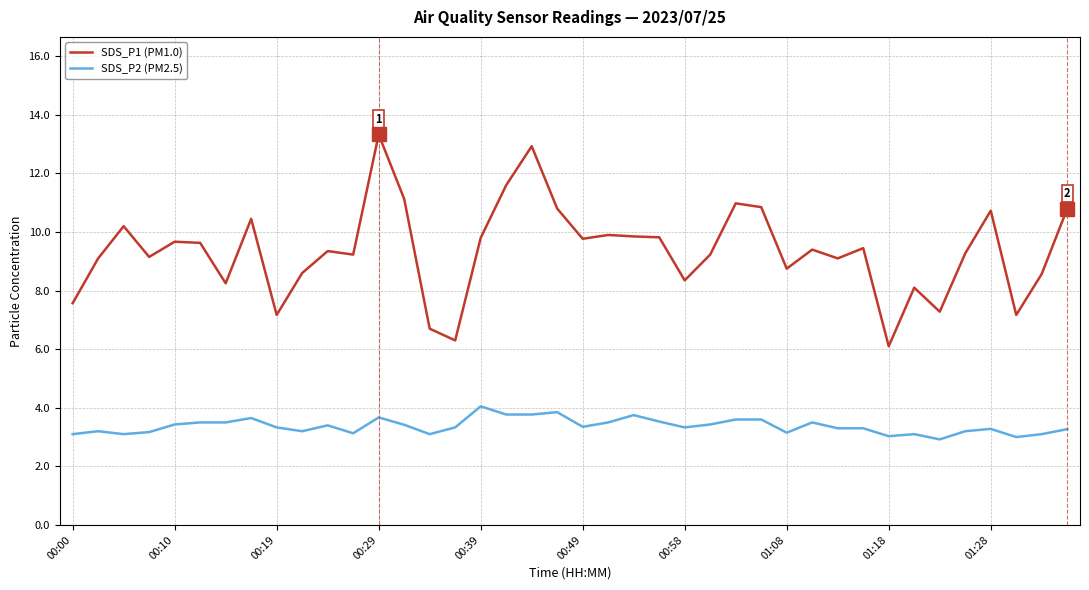

Rank the series by their average value, from lowest to highest.

SDS_P2 (PM2.5), SDS_P1 (PM1.0)